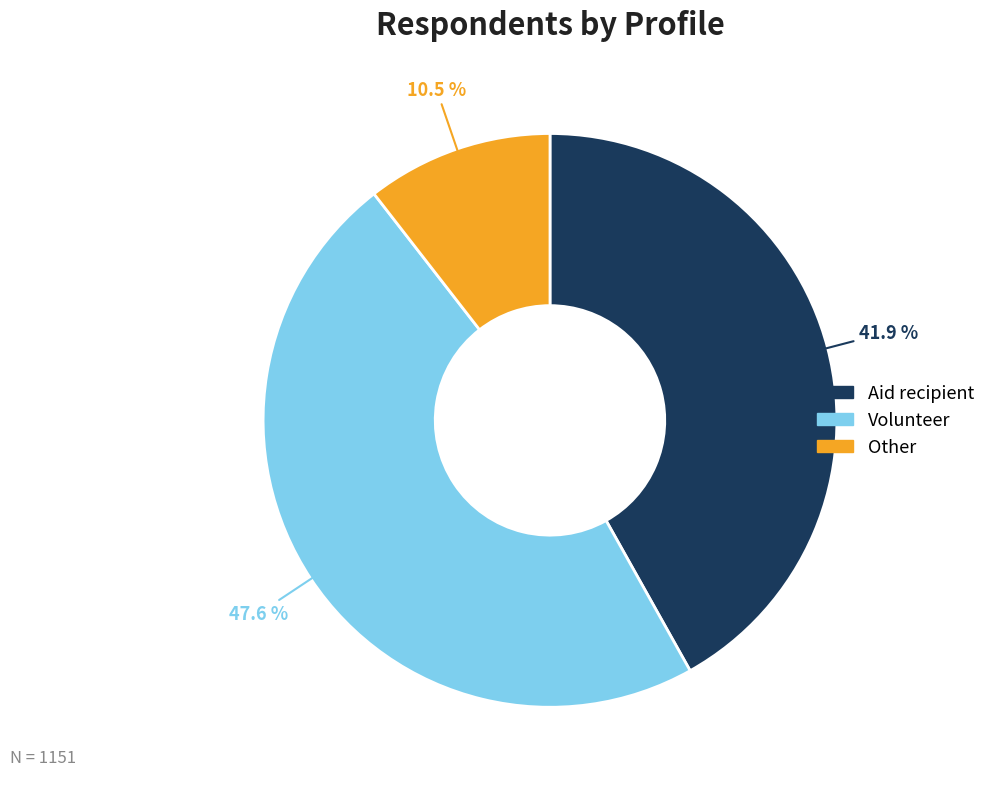

Which slice is the smallest?

Other